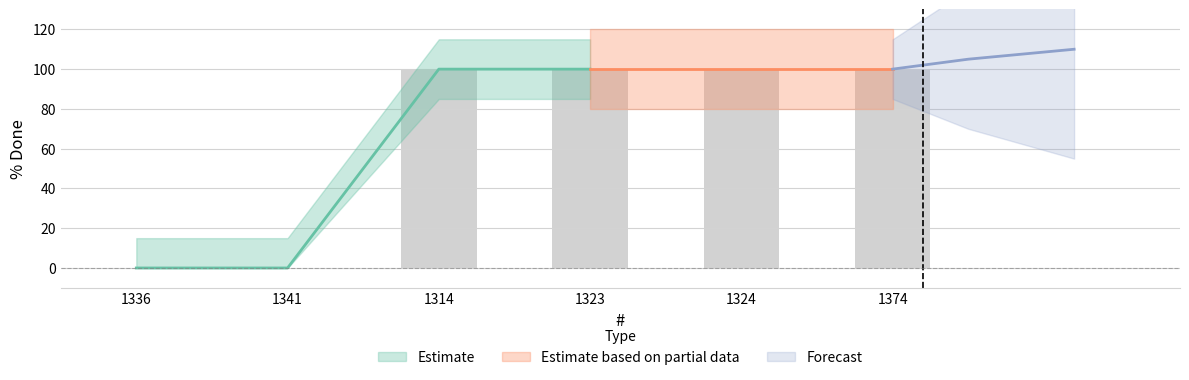

What is the value of the 5th bar from the left?

100